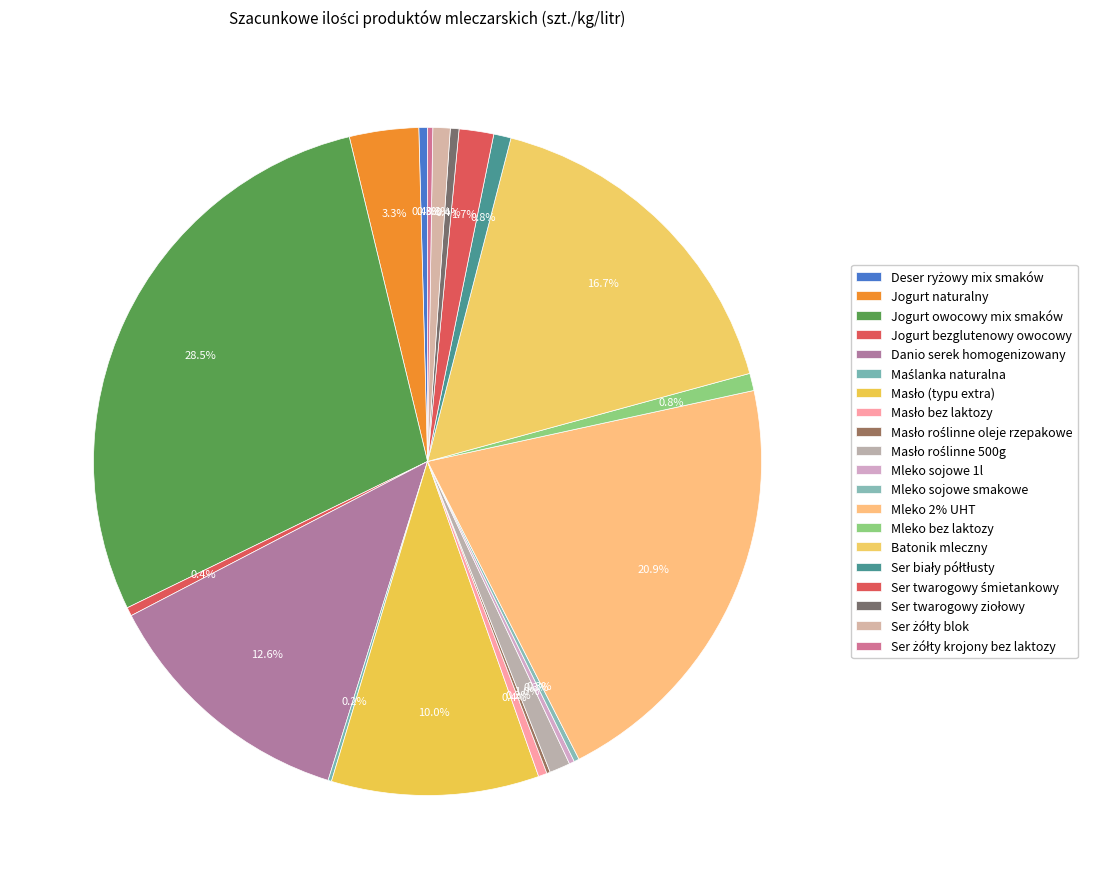

Which slice is the largest?

Jogurt owocowy mix smaków